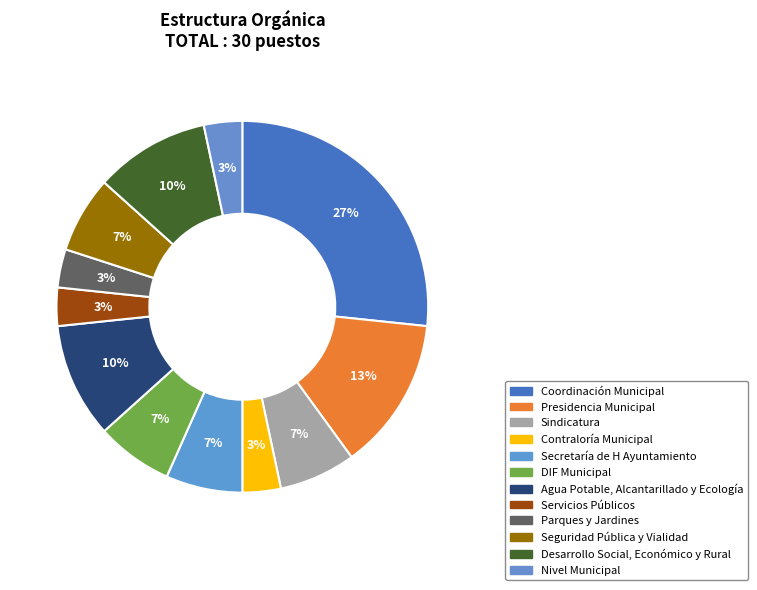

The Seguridad Pública y Vialidad slice represents 7% of the pie. True or false?

True